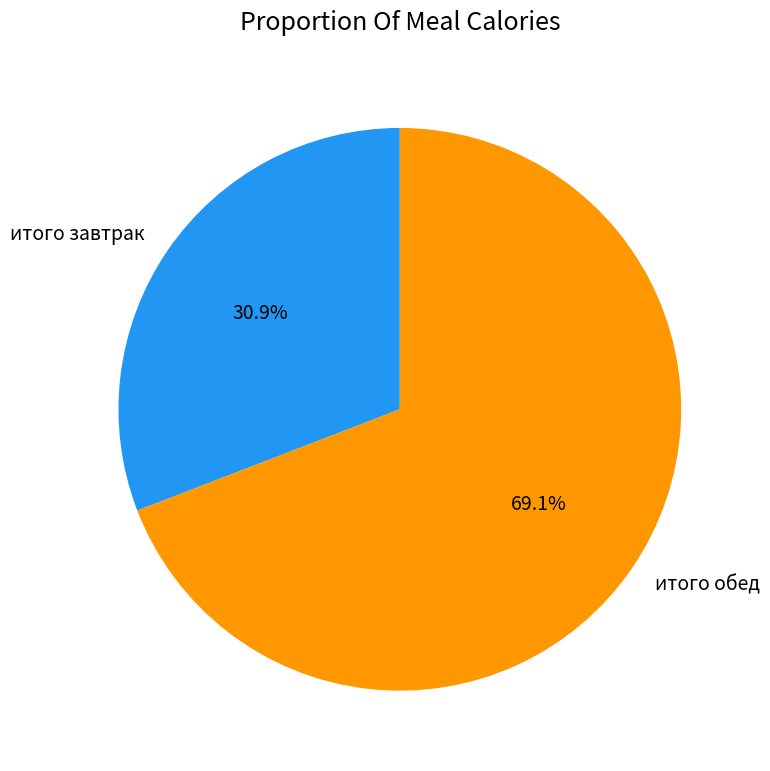

Which slice represents more than half of the pie?

итого обед